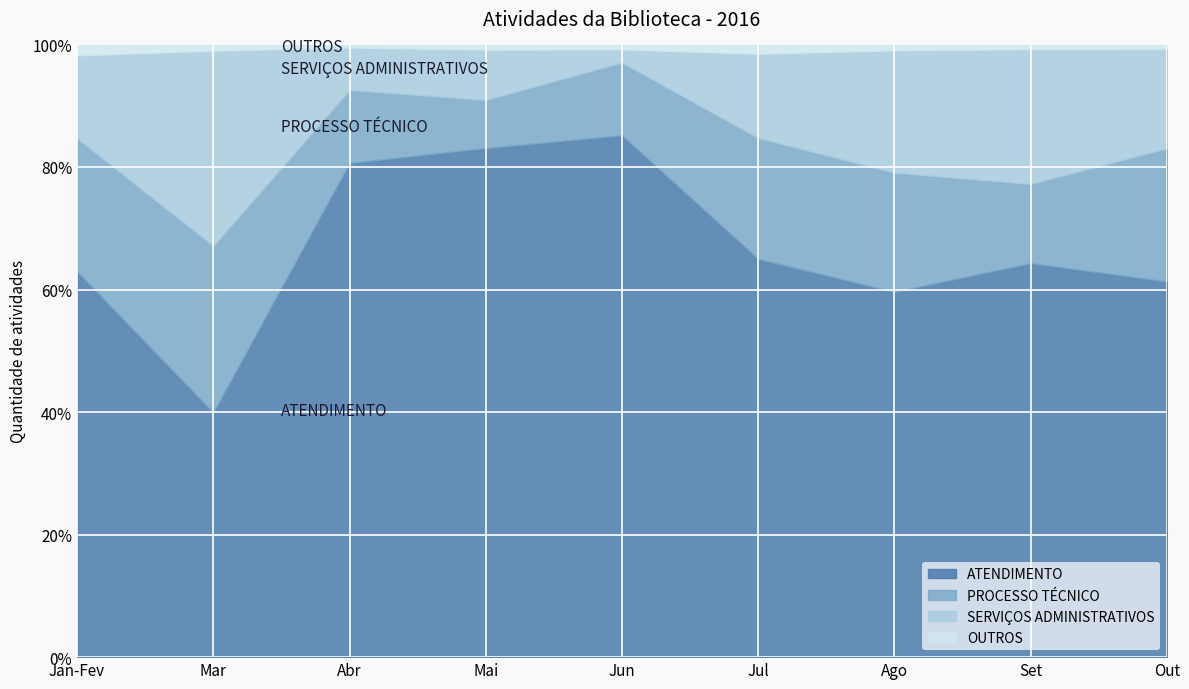

What is the label of the 7th point from the left?

Ago